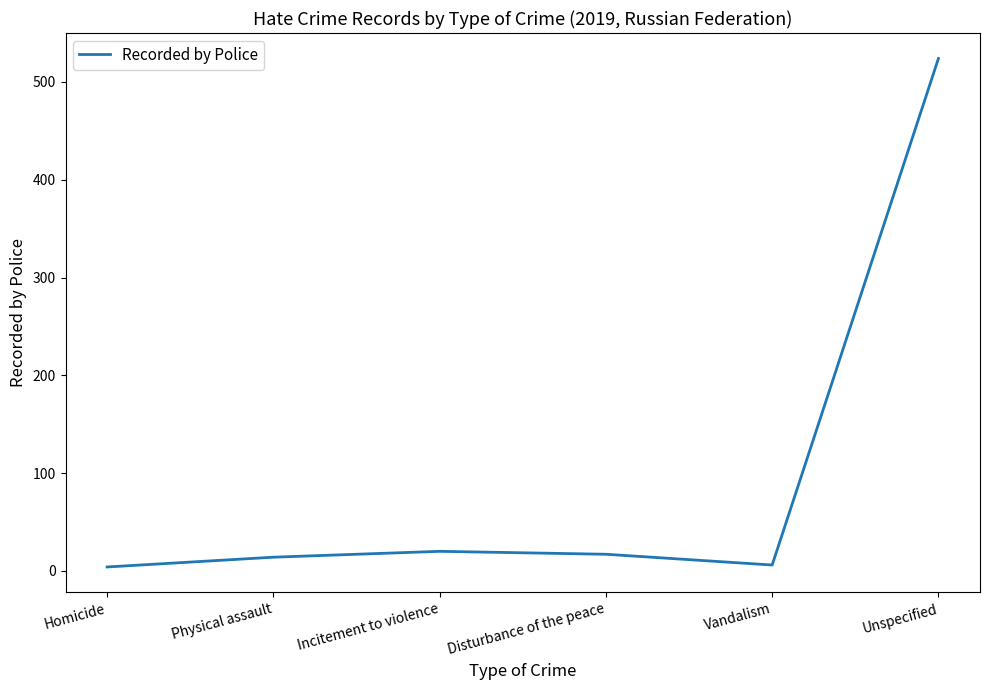

True or false: there are more than 0 points higher than both neighbors.

True